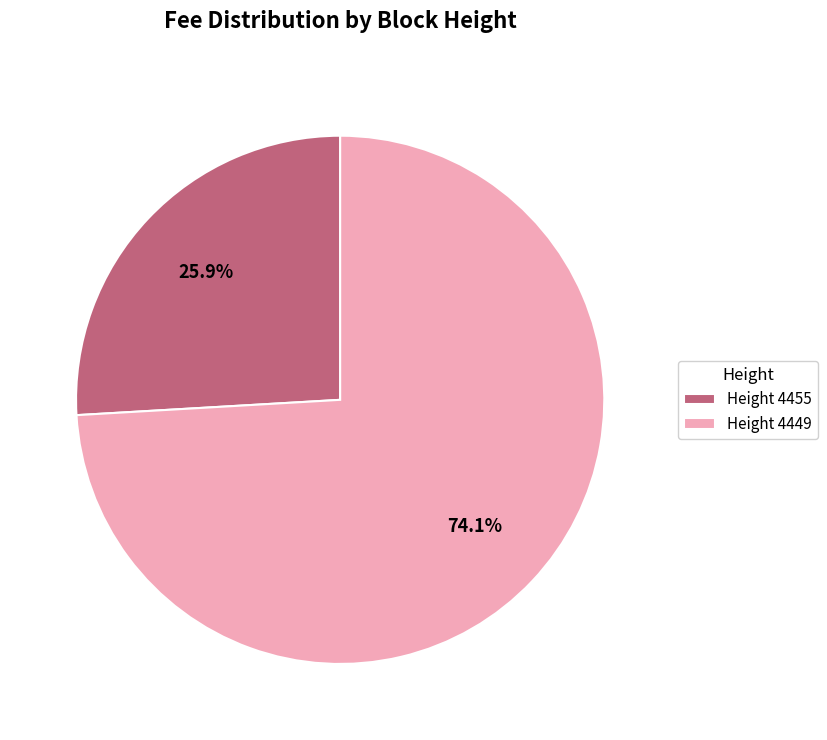

Combined, do Height 4455 and Height 4449 account for over 50%?

Yes